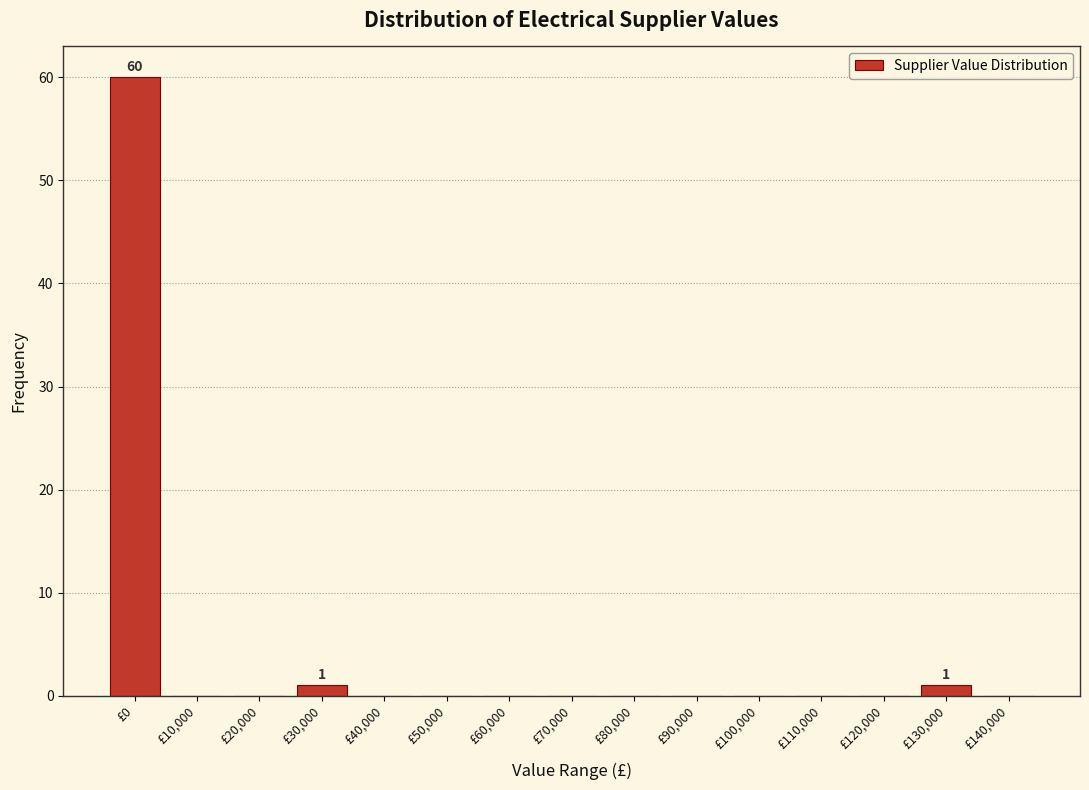

Reading left to right, extract all data points from this chart.

£0=60	£10,000=0	£20,000=0	£30,000=1	£40,000=0	£50,000=0	£60,000=0	£70,000=0	£80,000=0	£90,000=0	£100,000=0	£110,000=0	£120,000=0	£130,000=1	£140,000=0